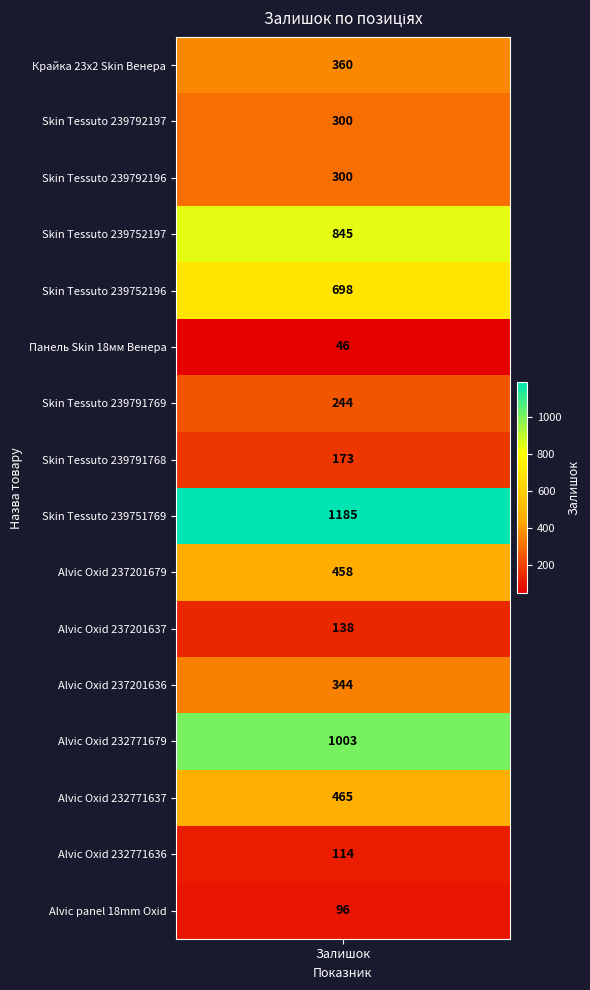

The chart shows a value of 344 at 11. True or false?

True